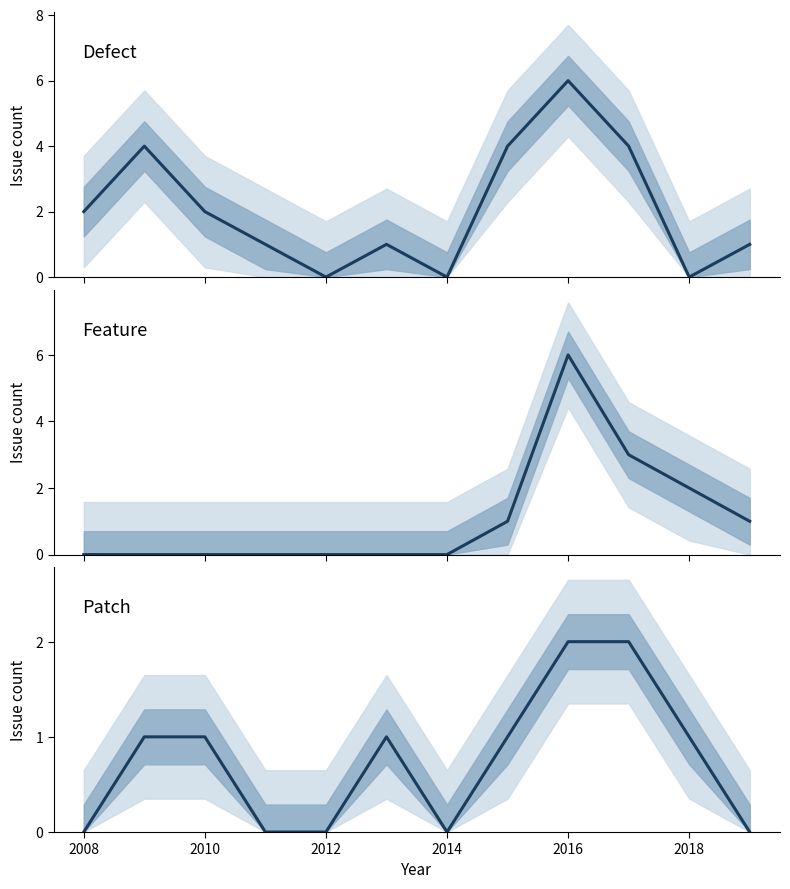

List the series in order of their overall mean, highest first.

Defect, Feature, Patch